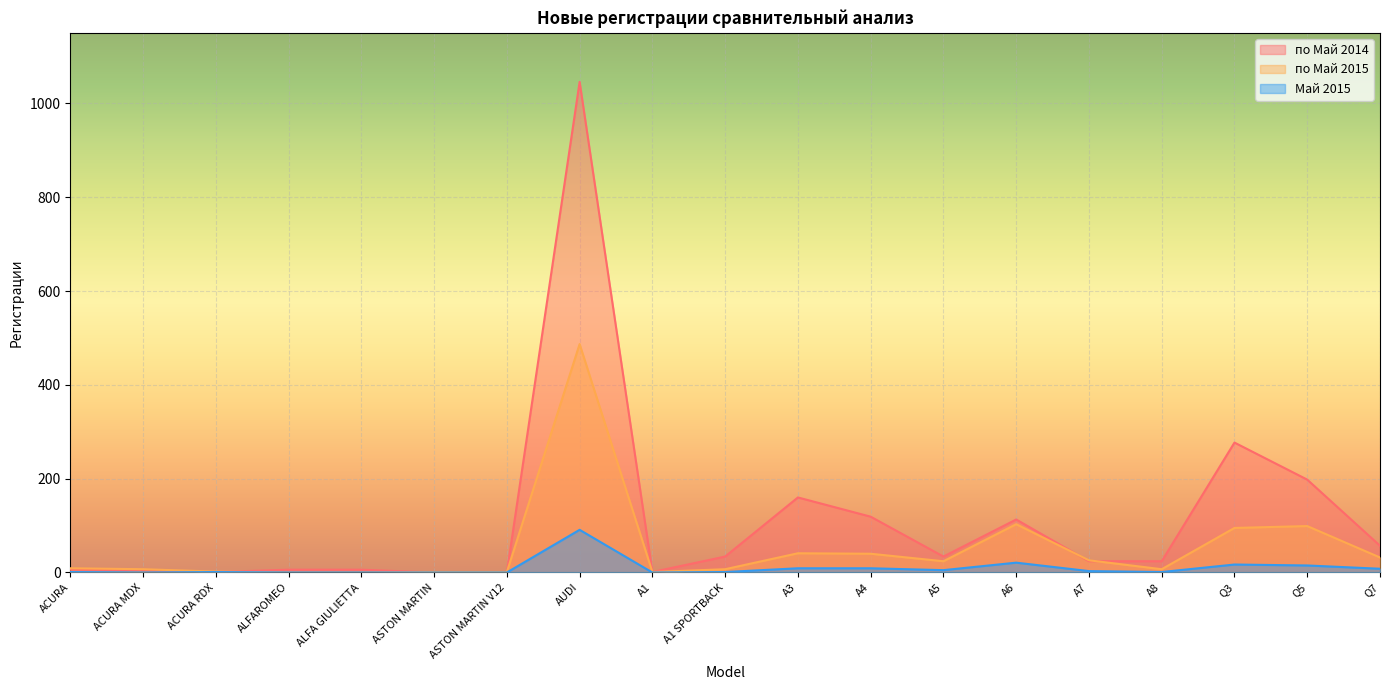

Rank the series at A1 SPORTBACK from lowest to highest value.

Май 2015, по Май 2015, по Май 2014